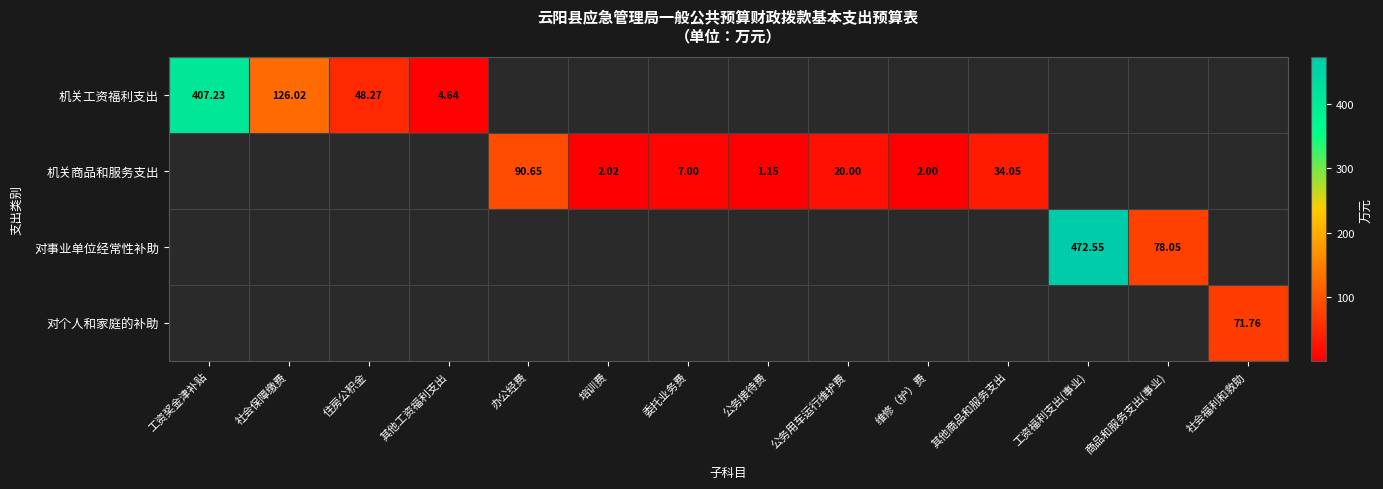

How many values in 机关商品和服务支出 are above zero?

7